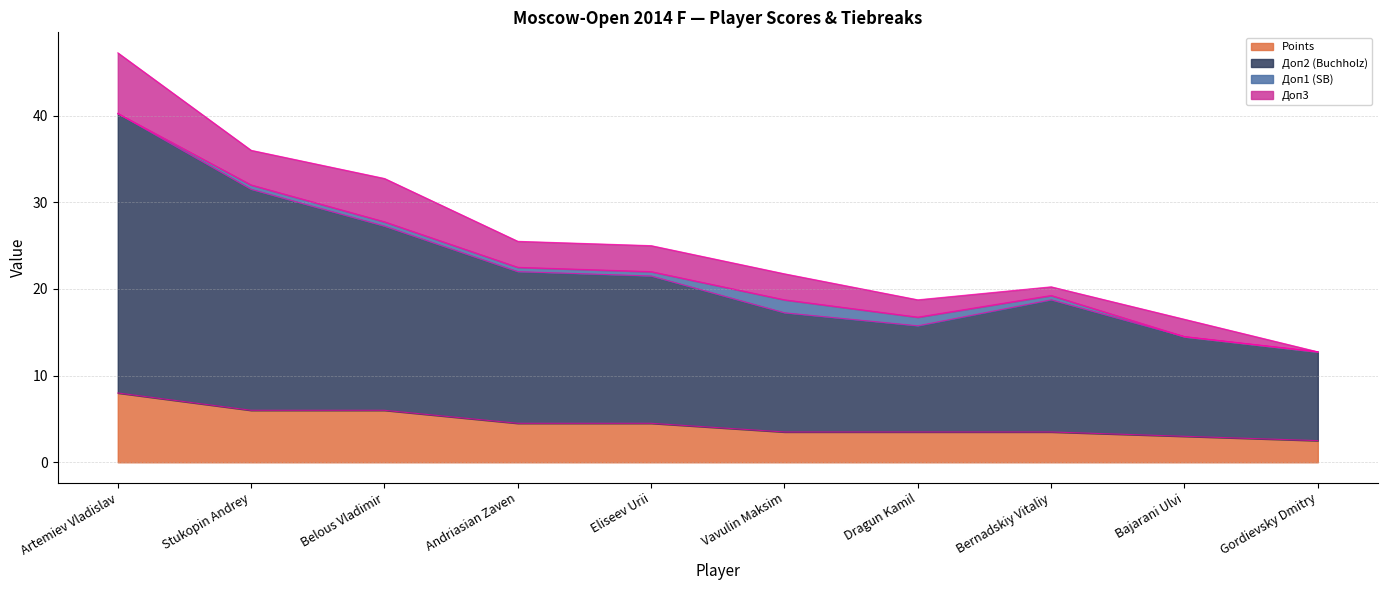

At which category does Доп2 (Buchholz) reach its first local valley?

Dragun Kamil